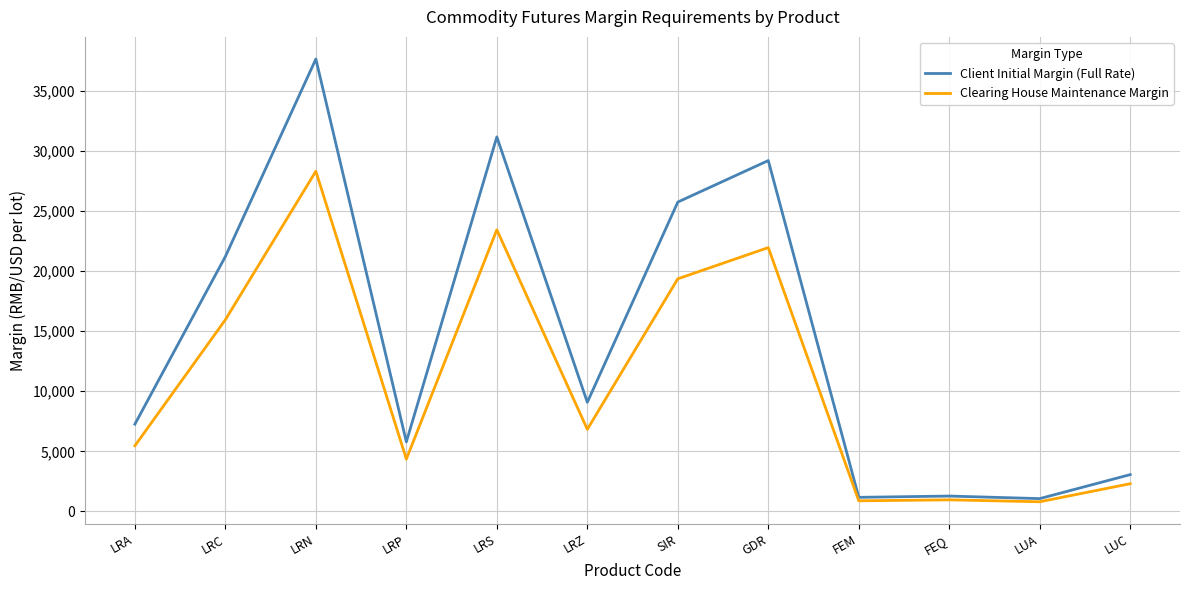

Rank the series by their average value, from lowest to highest.

Clearing House Maintenance Margin, Client Initial Margin (Full Rate)